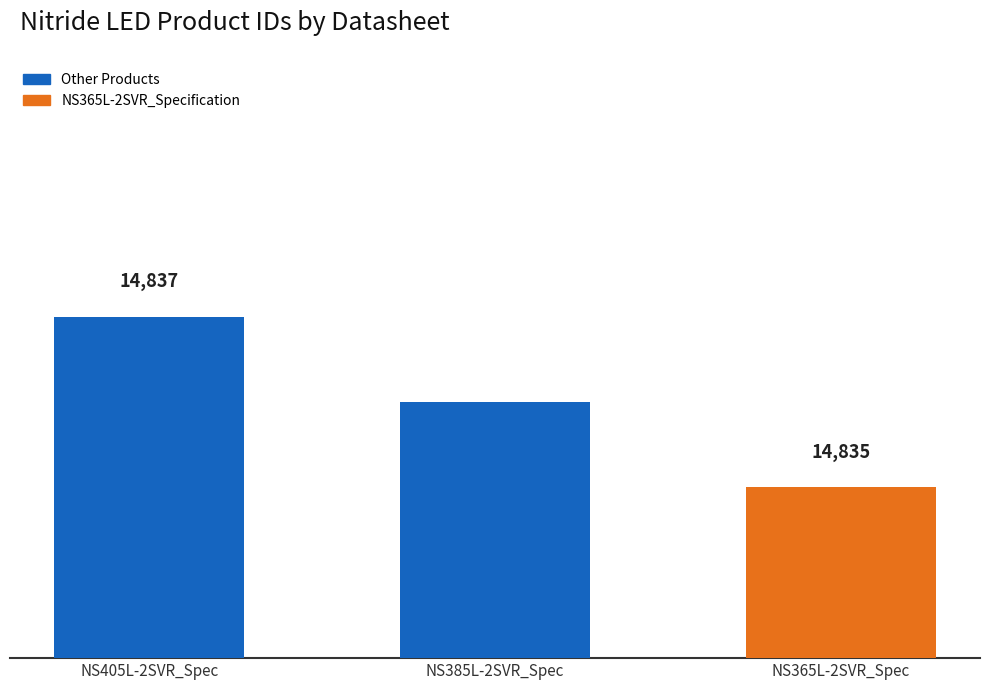

List the labels in order of value, largest first.

NS405L-2SVR_Spec, NS385L-2SVR_Spec, NS365L-2SVR_Spec